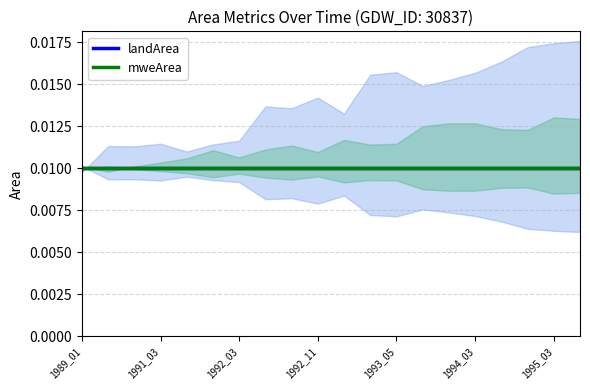

At which label does landArea reach its minimum?

1989_01